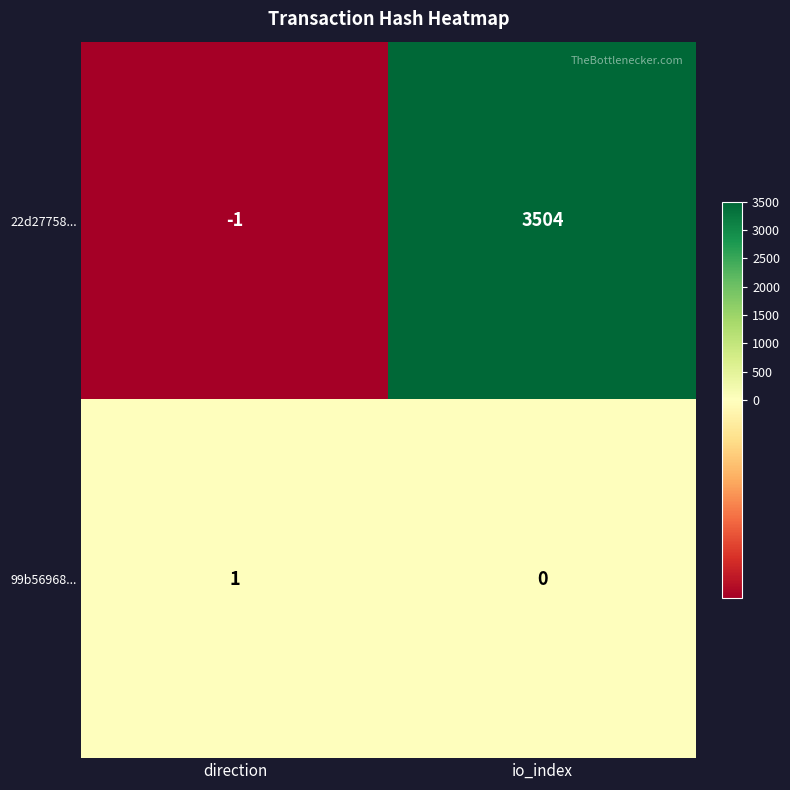

The 99b56968... series shows 1 at direction. True or false?

True